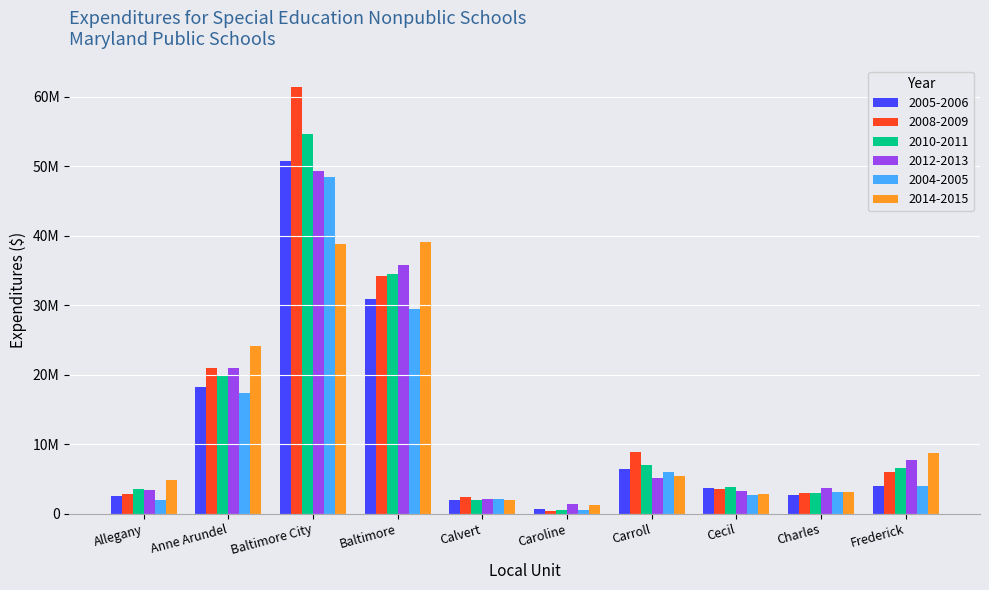

What is the approximate value of 2005-2006 at Caroline?

619944.1